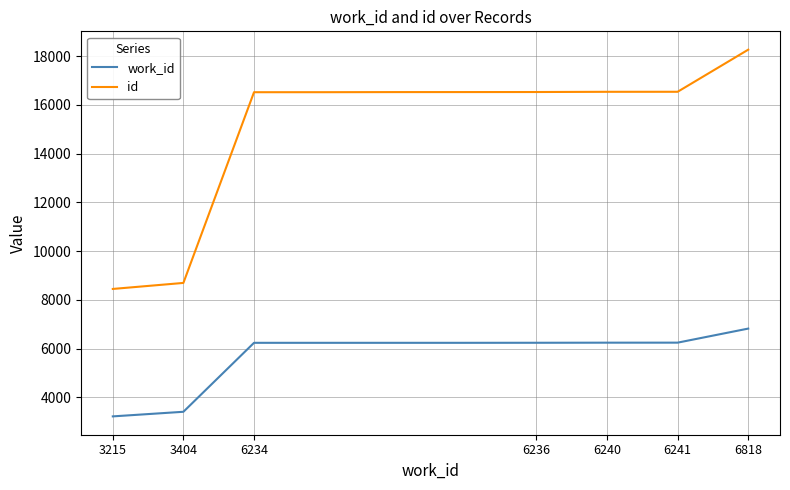

What is the difference between the second highest and minimum values in the id series?

8091